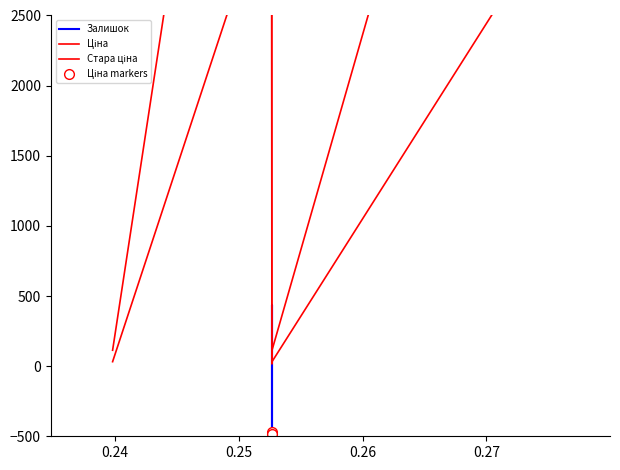

Rank the series by their average value, from lowest to highest.

Залишок, Ціна, Стара ціна